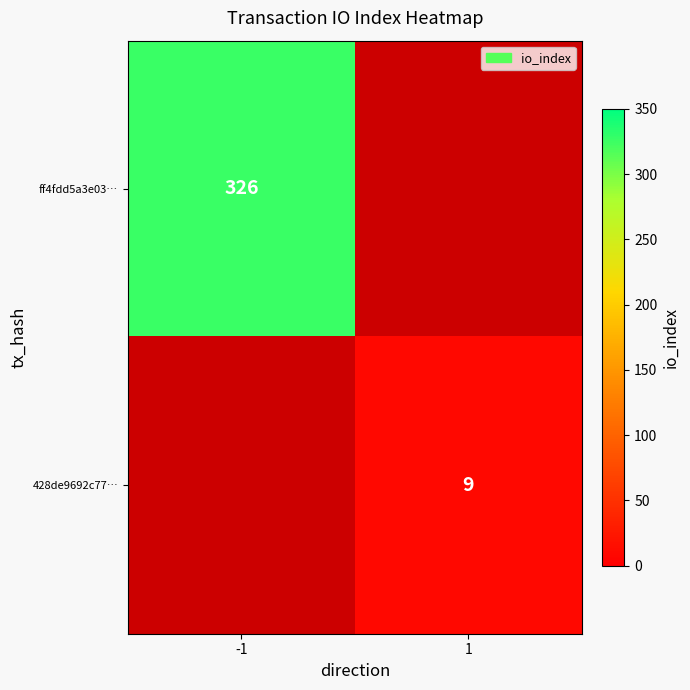

True or false: ff4fdd5a3e03… has a value of 98 at -1.

False